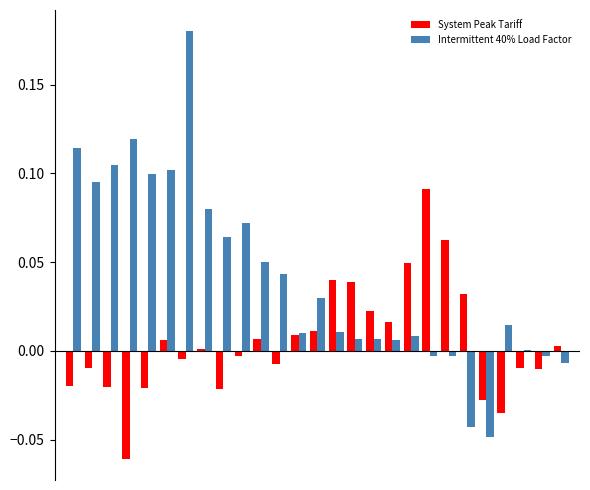

Which series has the largest total across all categories?

Intermittent 40% Load Factor